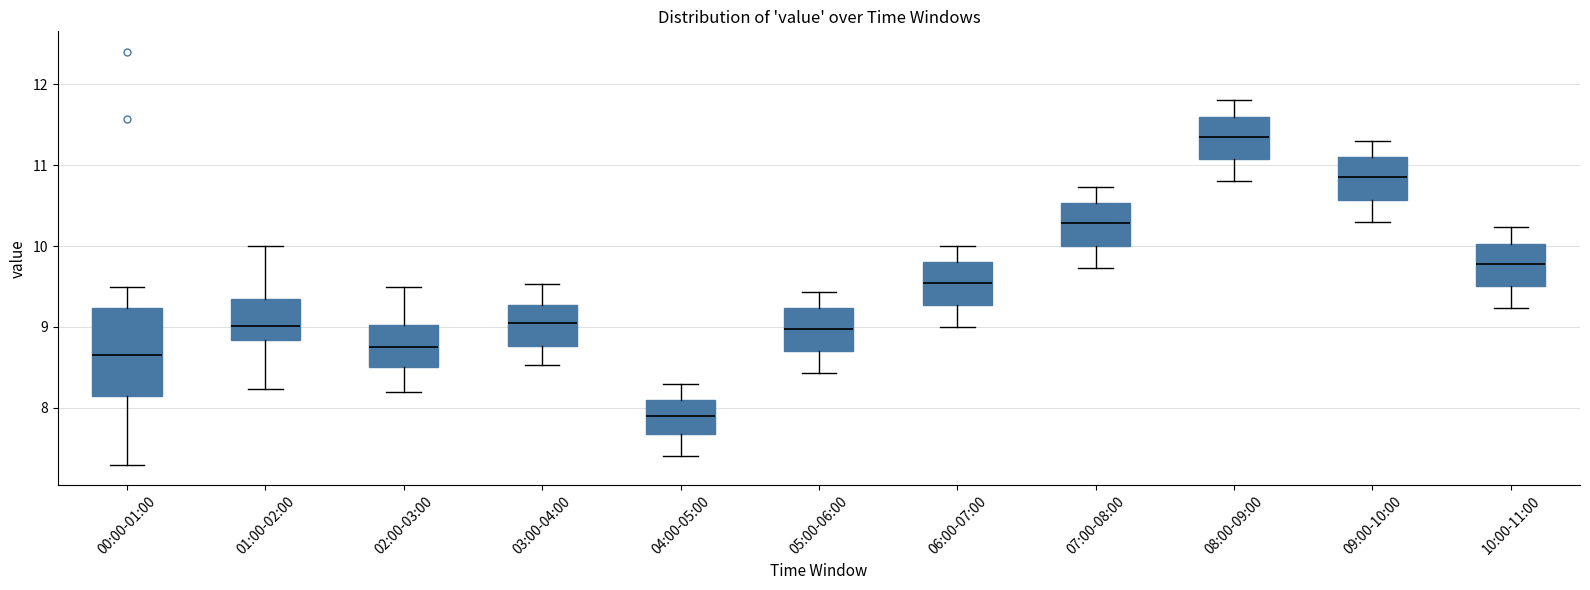

Reading left to right, read every box against the y-axis: the position of its median line, the range the box covers, and the ends of its whiskers. The values are not printed on the chart, so give them approximately, as read against the axis.

00:00-01:00: median 8.7, box 8.1 to 9.2, whiskers 7.3 to 9.5
01:00-02:00: median 9.0, box 8.8 to 9.3, whiskers 8.2 to 10.0
02:00-03:00: median 8.8, box 8.5 to 9.0, whiskers 8.2 to 9.5
03:00-04:00: median 9.1, box 8.8 to 9.3, whiskers 8.5 to 9.5
04:00-05:00: median 7.9, box 7.7 to 8.1, whiskers 7.4 to 8.3
05:00-06:00: median 9.0, box 8.7 to 9.2, whiskers 8.4 to 9.4
06:00-07:00: median 9.6, box 9.3 to 9.8, whiskers 9.0 to 10.0
07:00-08:00: median 10.3, box 10.0 to 10.5, whiskers 9.7 to 10.7
08:00-09:00: median 11.4, box 11.1 to 11.6, whiskers 10.8 to 11.8
09:00-10:00: median 10.9, box 10.6 to 11.1, whiskers 10.3 to 11.3
10:00-11:00: median 9.8, box 9.5 to 10.0, whiskers 9.2 to 10.2